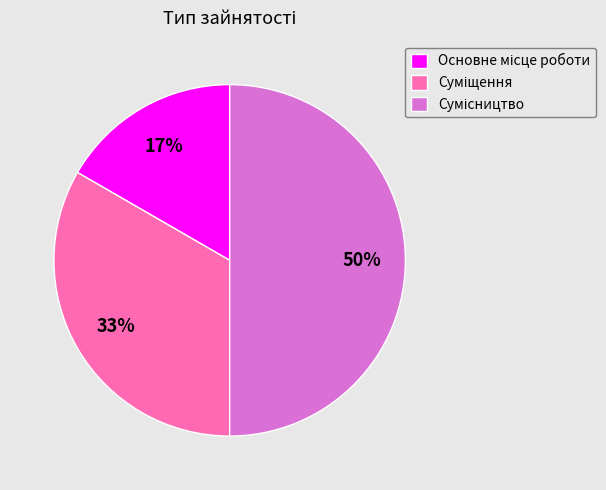

To the nearest percent, what is the difference between the largest and smallest slice percentages?

33%